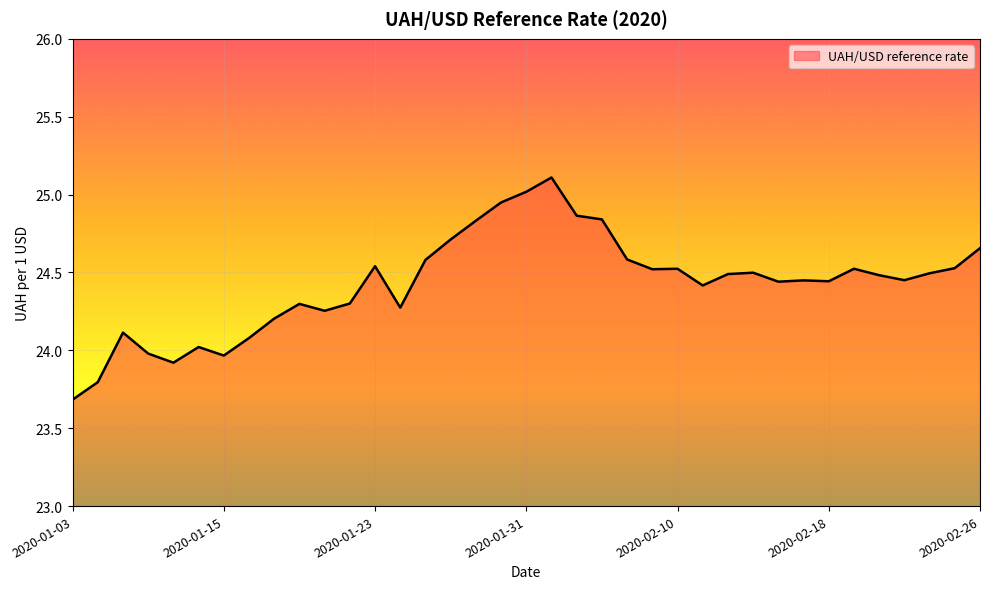

What is the maximum value shown in the chart?

25.1